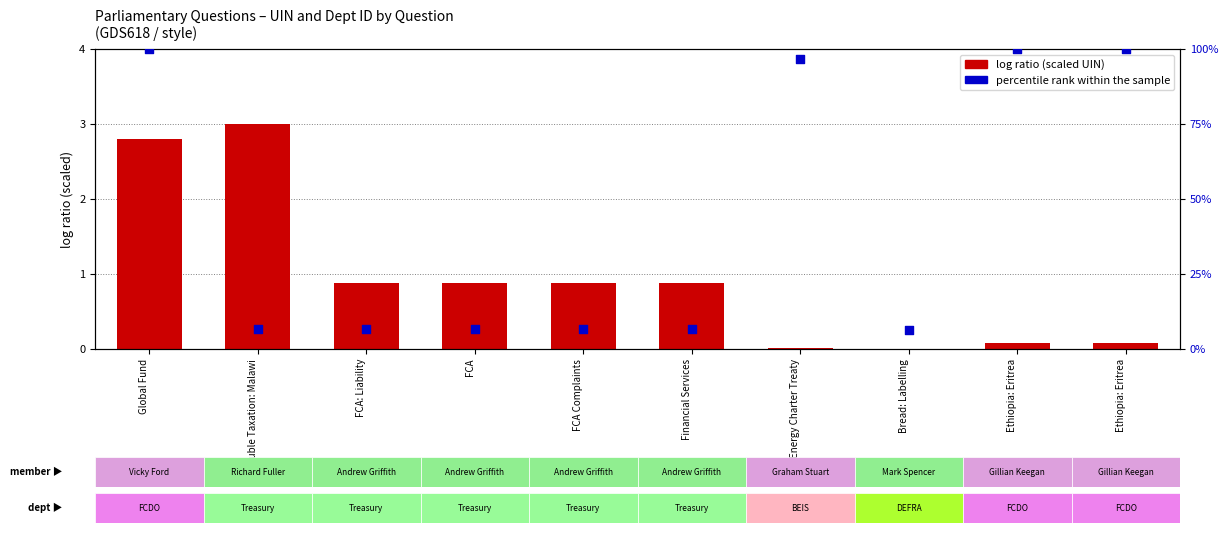

Which series reaches the minimum Y coordinate?

log ratio (scaled UIN)